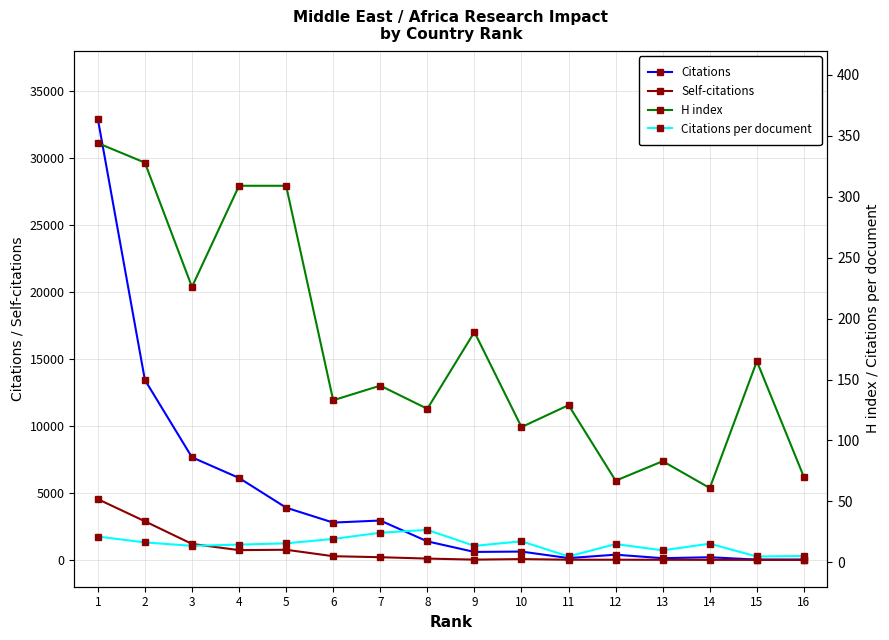

What is the average value of the Self-citations series?

675.0